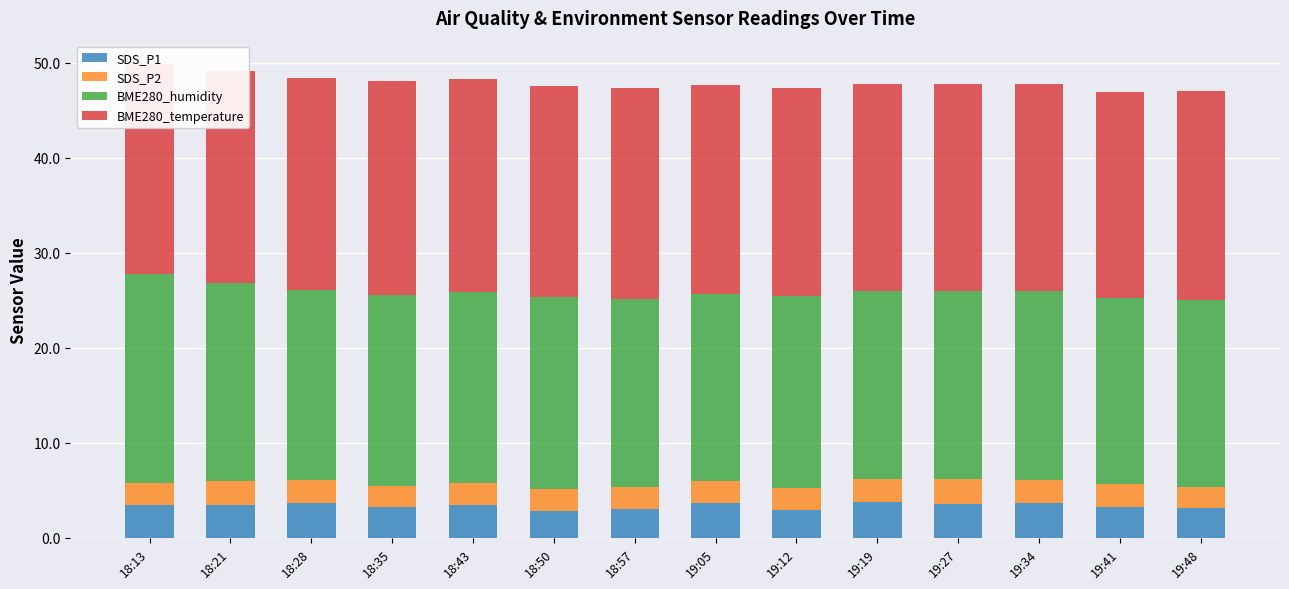

What is the average value of the SDS_P1 series?

3.4